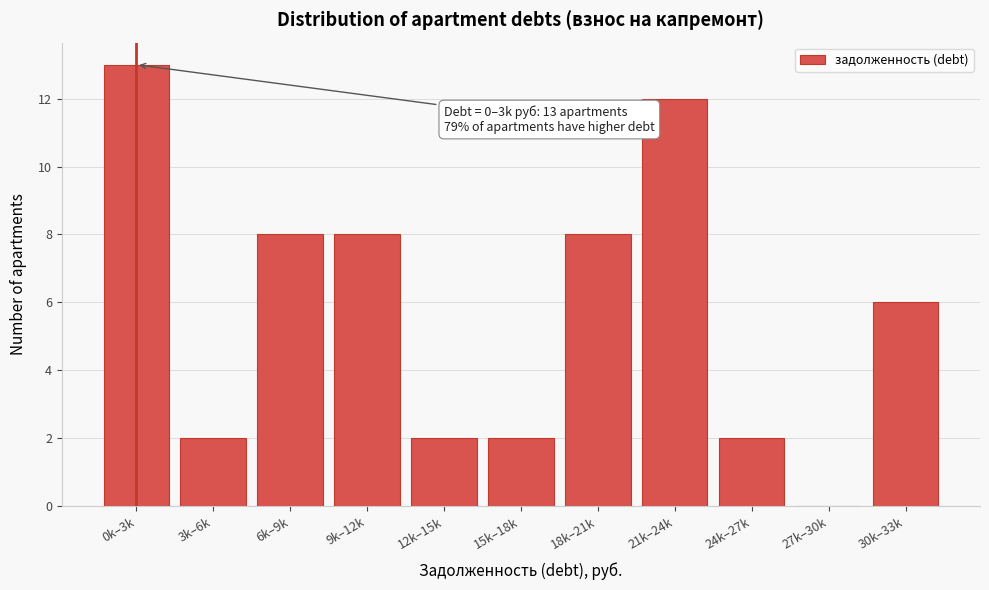

Reading left to right, transcribe all the data shown in this chart.

0k–3k=13	3k–6k=2	6k–9k=8	9k–12k=8	12k–15k=2	15k–18k=2	18k–21k=8	21k–24k=12	24k–27k=2	27k–30k=0	30k–33k=6